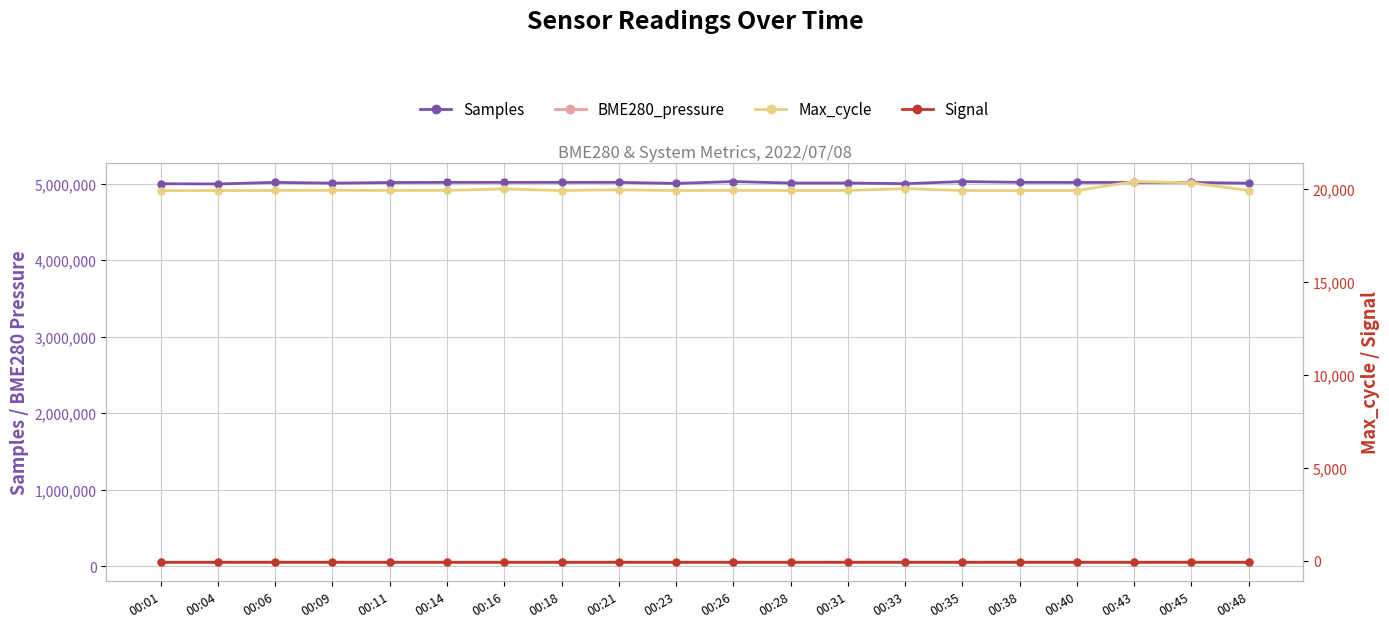

At which label does Samples reach its peak?

00:26